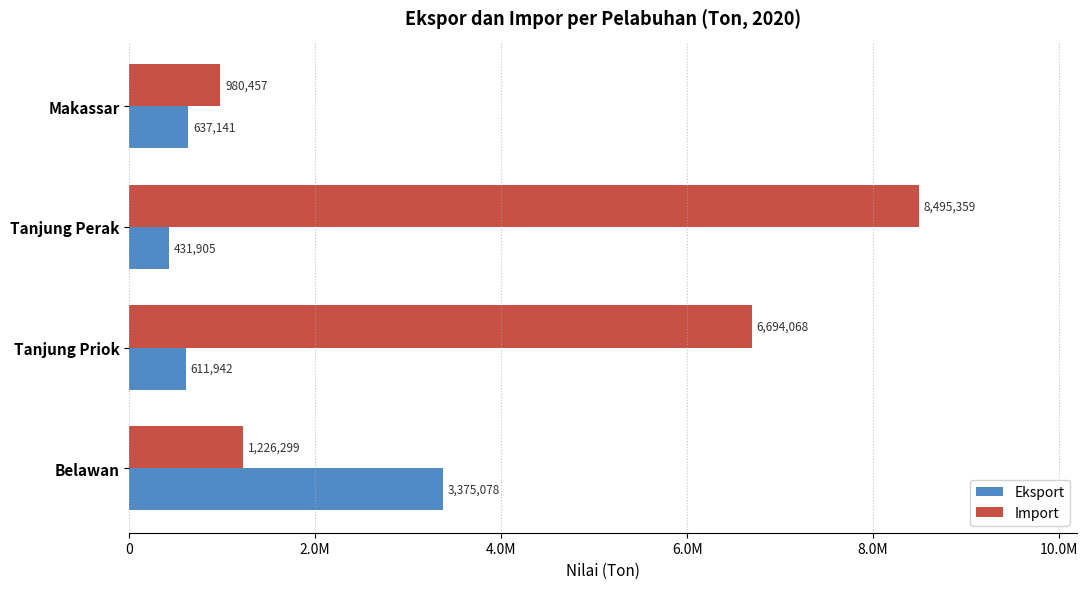

List the series in order of their overall mean, lowest first.

Eksport, Import